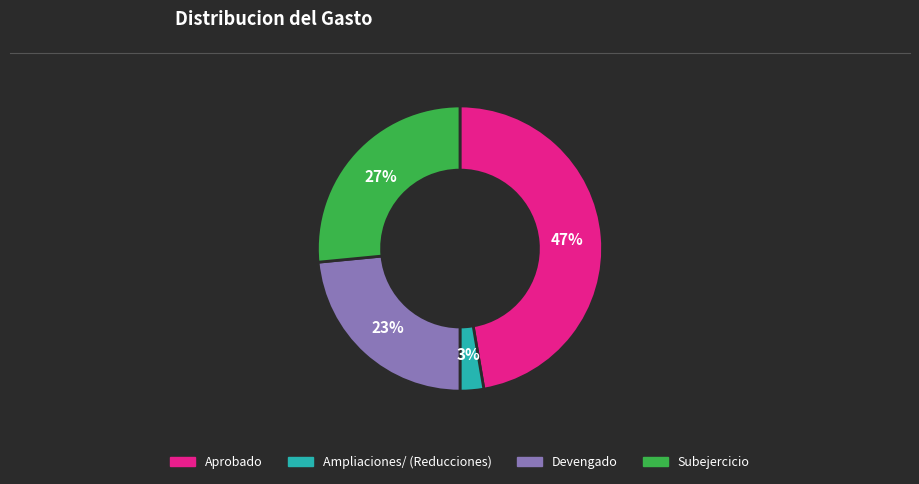

Combined, do Aprobado and Devengado account for over 50%?

Yes